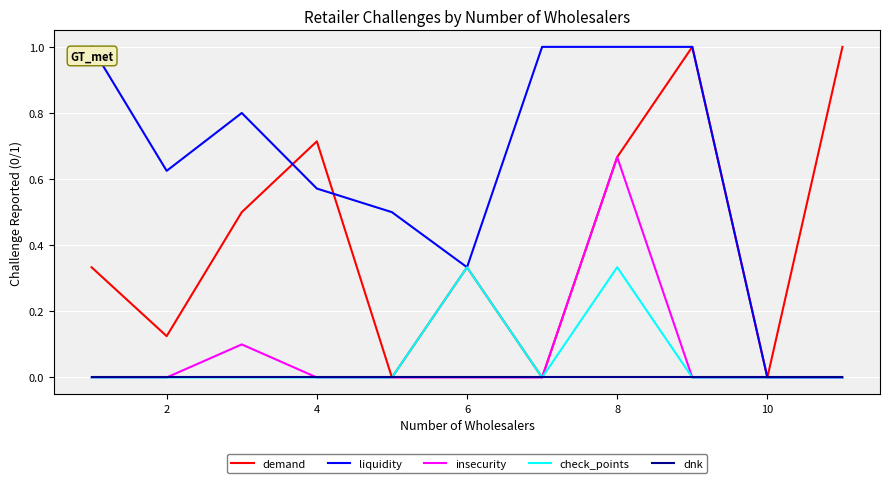

Which series has the largest total across all categories?

liquidity